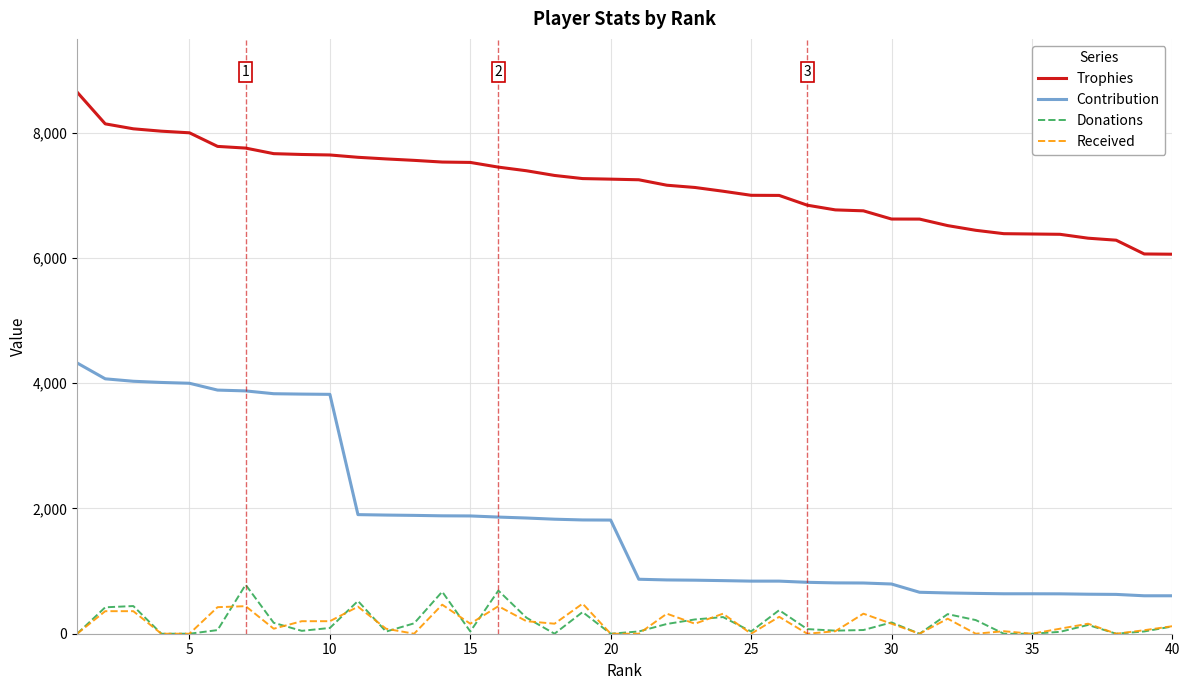

Which series has the largest total across all categories?

Trophies